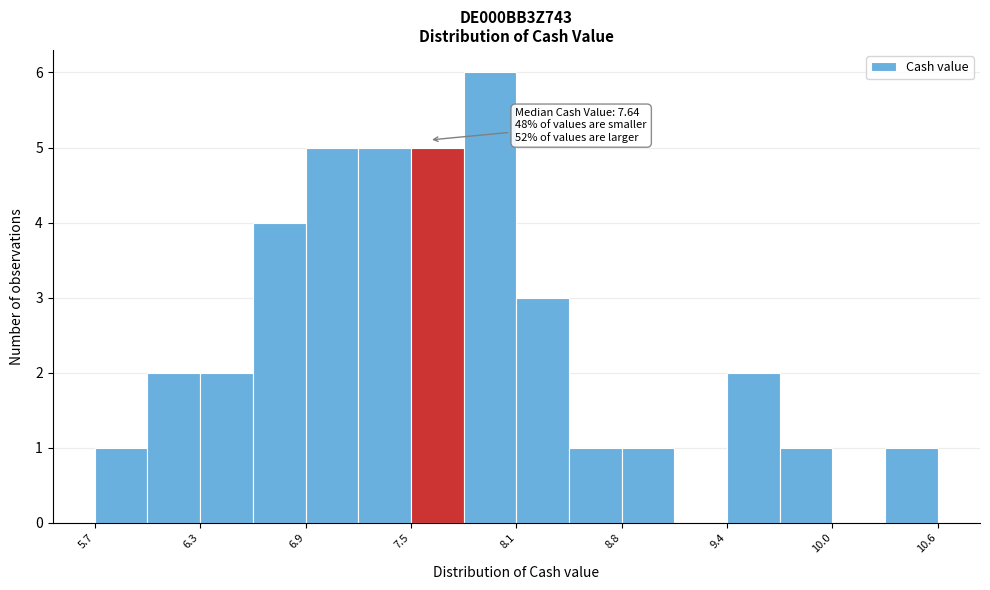

Read against the x-axis, roughly where is the centre of the tallest bar?

8.0